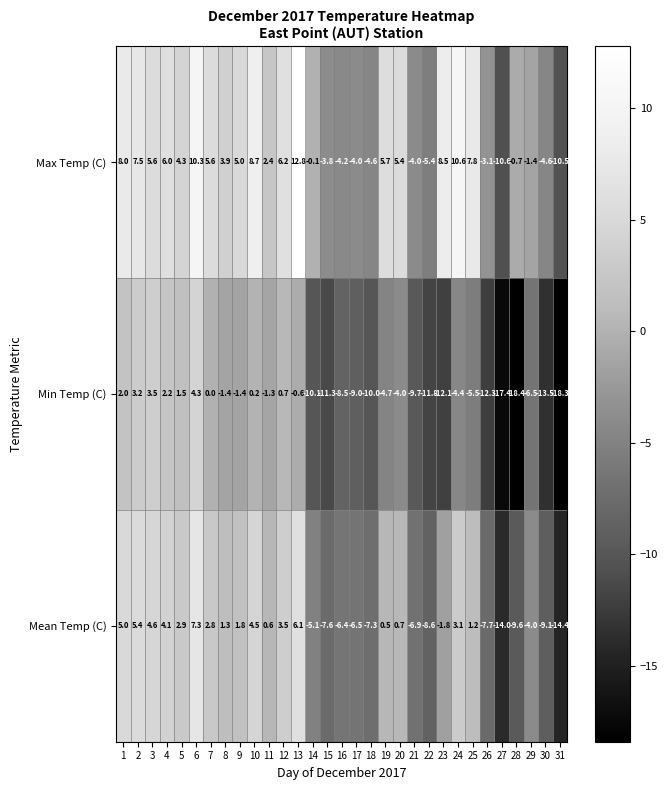

Which series has the largest total across all categories?

Max Temp (C)